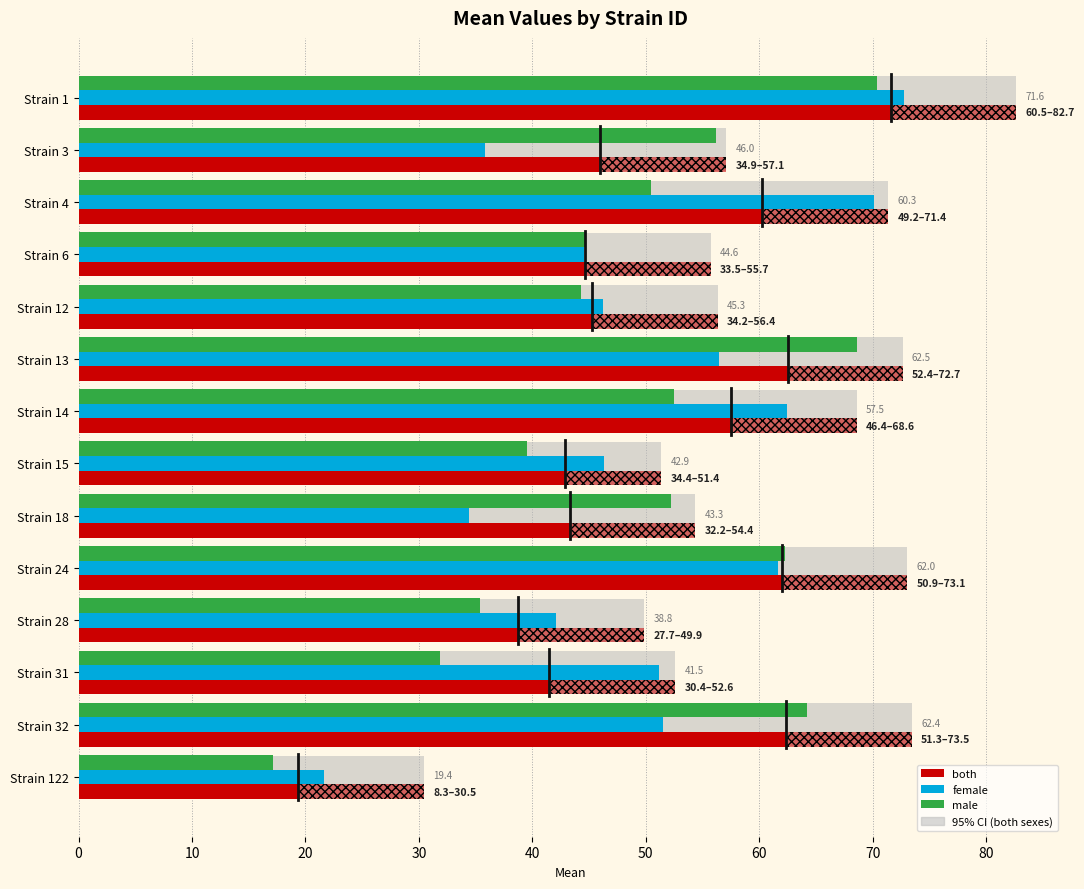

How many bars are there in each group?

3